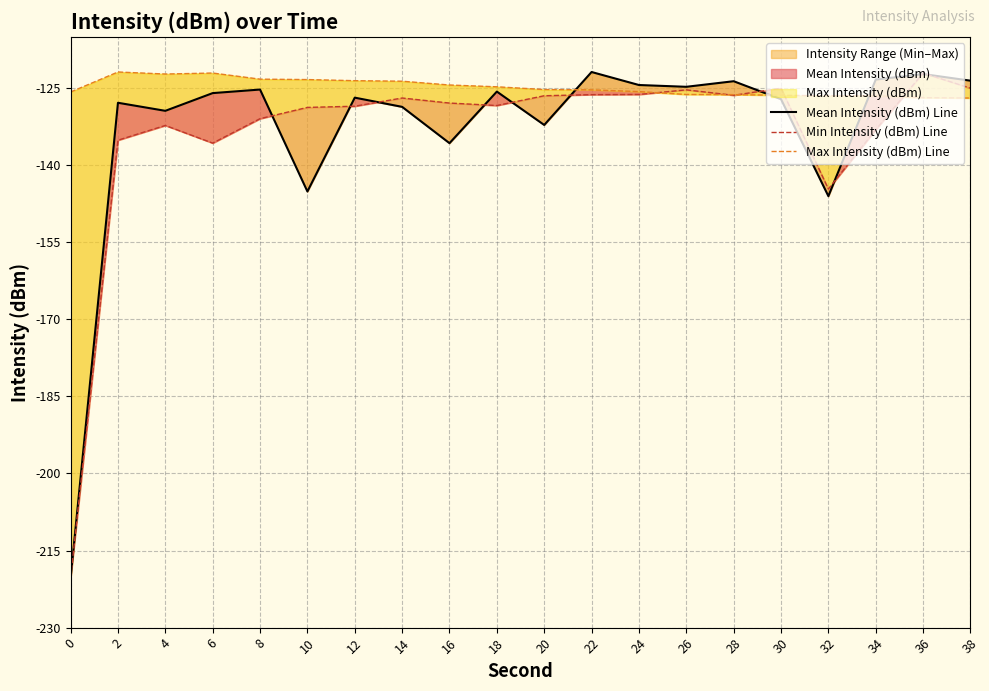

What is the average value of the Mean Intensity (dBm) Line series?

-133.0